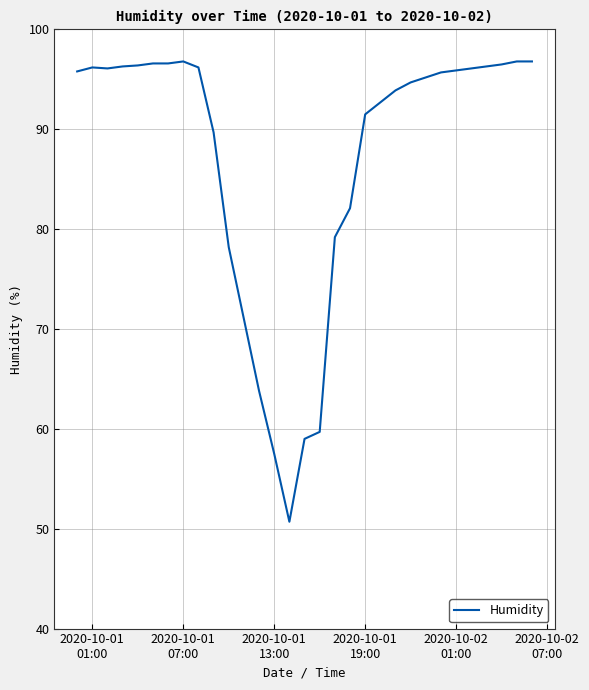

What is the difference between the second highest and minimum values?

46.1